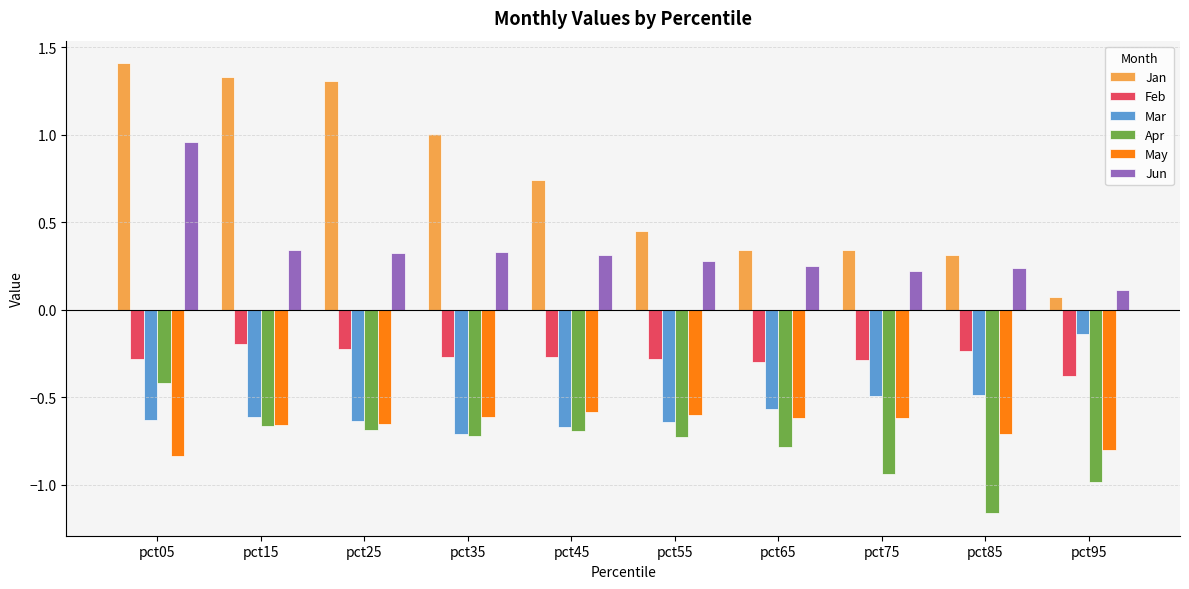

How many groups of bars are there?

10